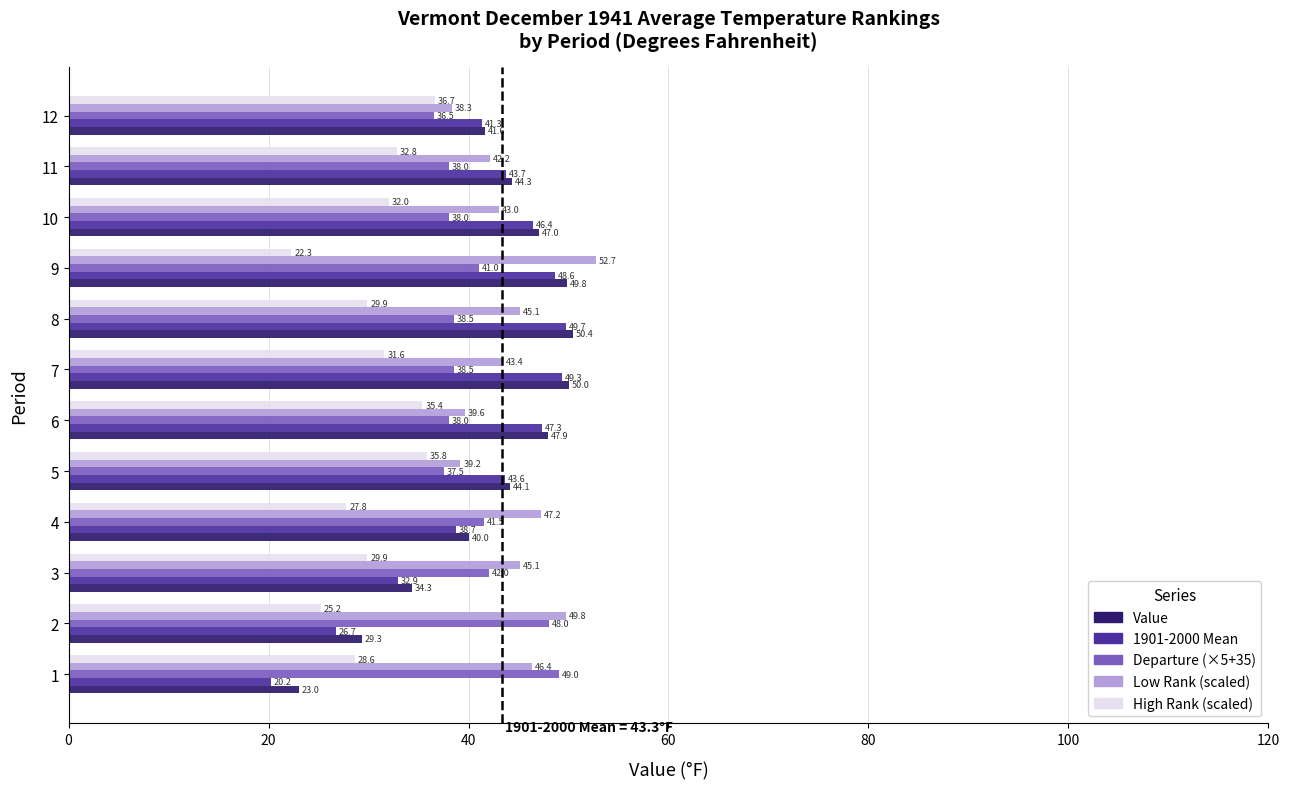

Rank the series by their maximum value, from highest to lowest.

Low Rank (scaled), Value, 1901-2000 Mean, Departure (×5+35), High Rank (scaled)